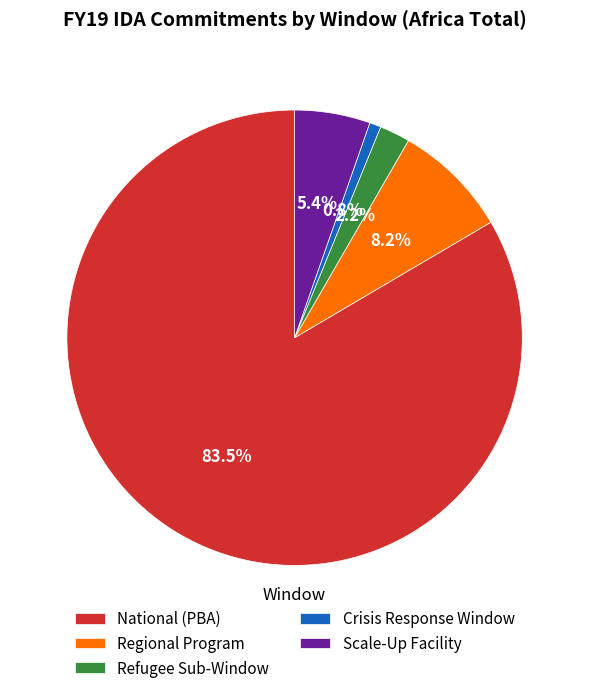

To the nearest percent, what is the difference between the Scale-Up Facility and Refugee Sub-Window slice percentages?

3%